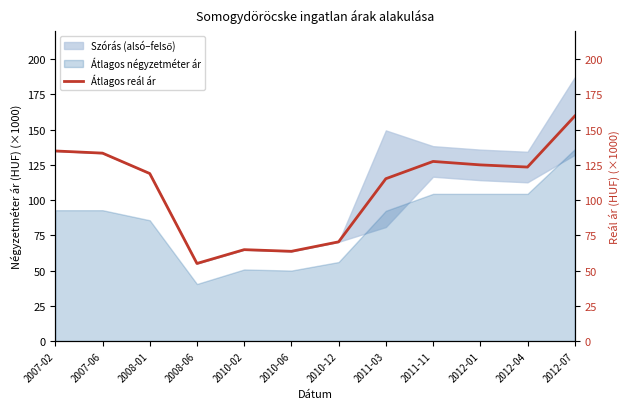

How many lines are shown in the chart?

1